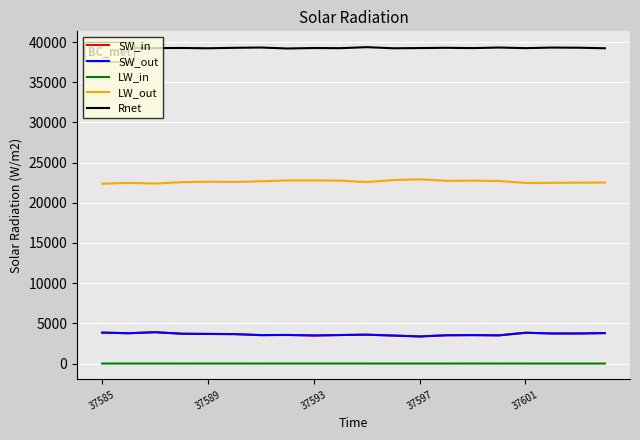

Which series has the largest total across all categories?

Rnet